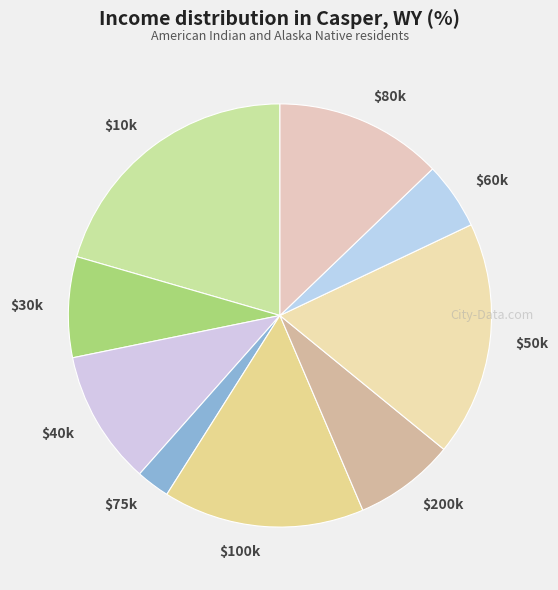

Which category has the smallest portion of the pie?

$75k